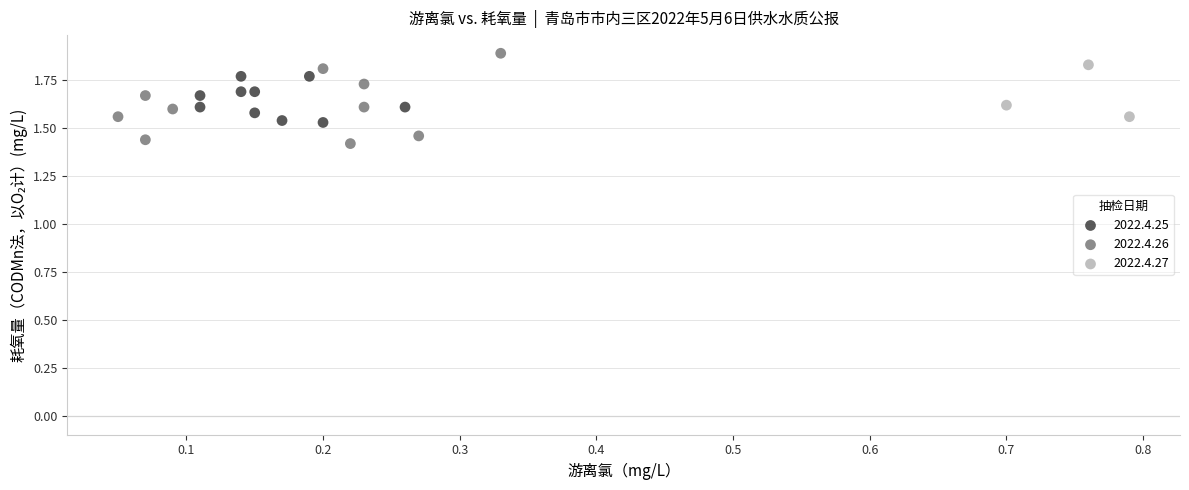

Which series has the largest Y range (max minus min)?

2022.4.26